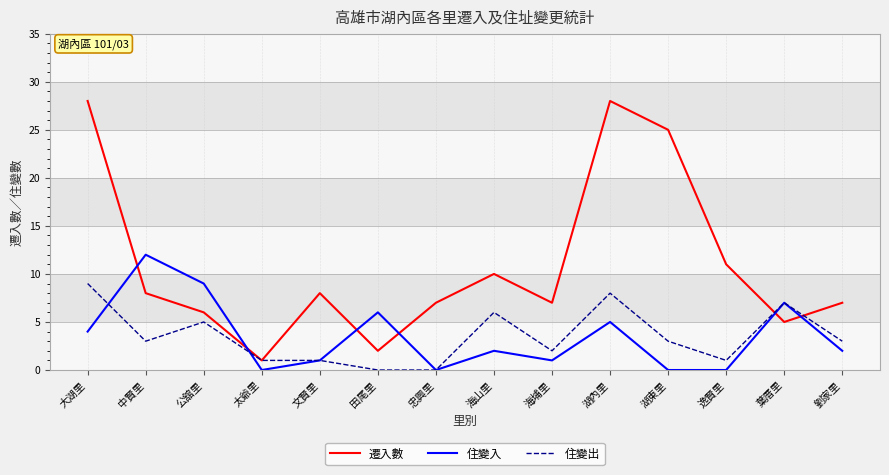

What is the total value across all series at 公舘里?

20